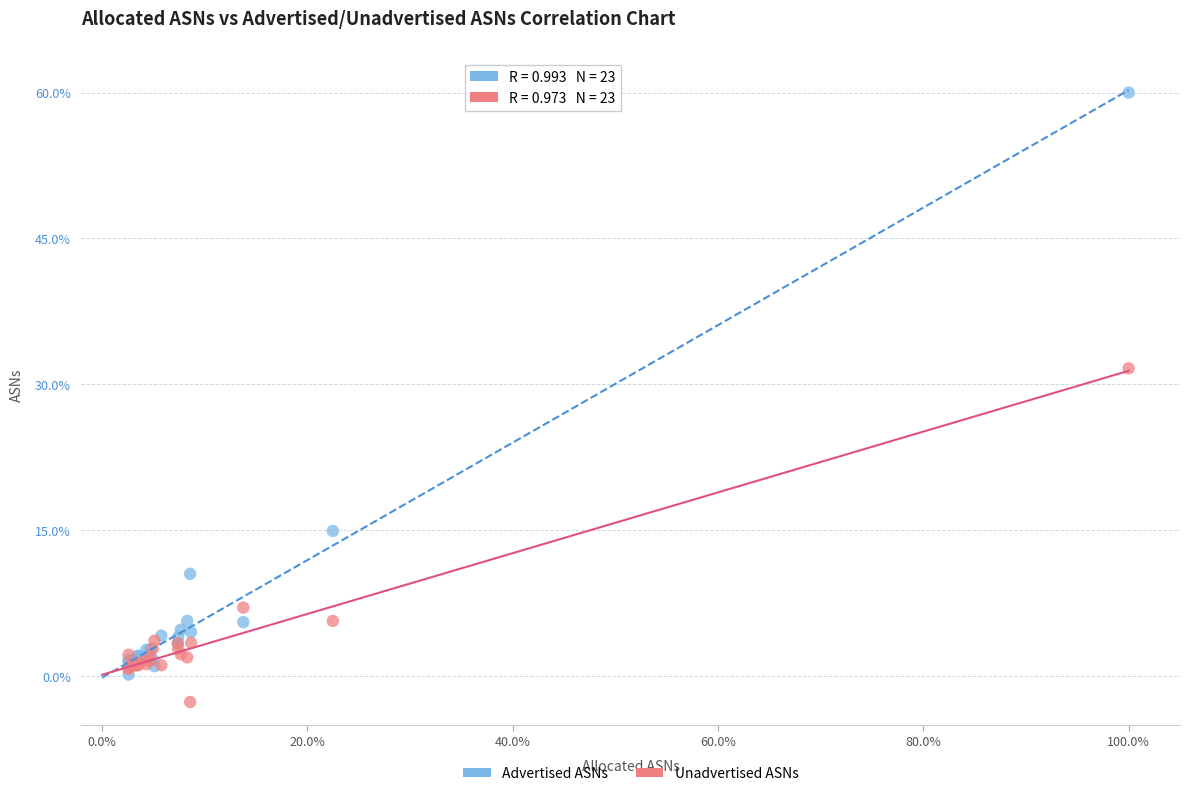

Which series contains the lowest Y value?

Unadvertised ASNs